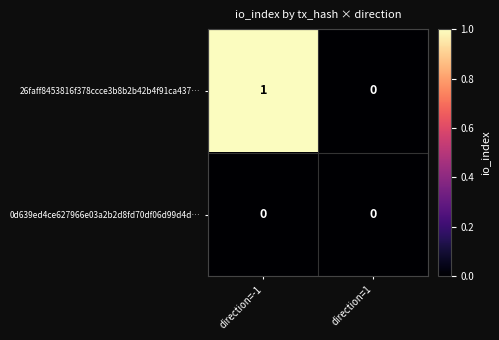

Reading left to right, transcribe all the data shown in this chart.

26faff8453816f378ccce3b8b2b42b4f91ca437…: direction=-1=1	direction=1=0
0d639ed4ce627966e03a2b2d8fd70df06d99d4d…: direction=-1=0	direction=1=0